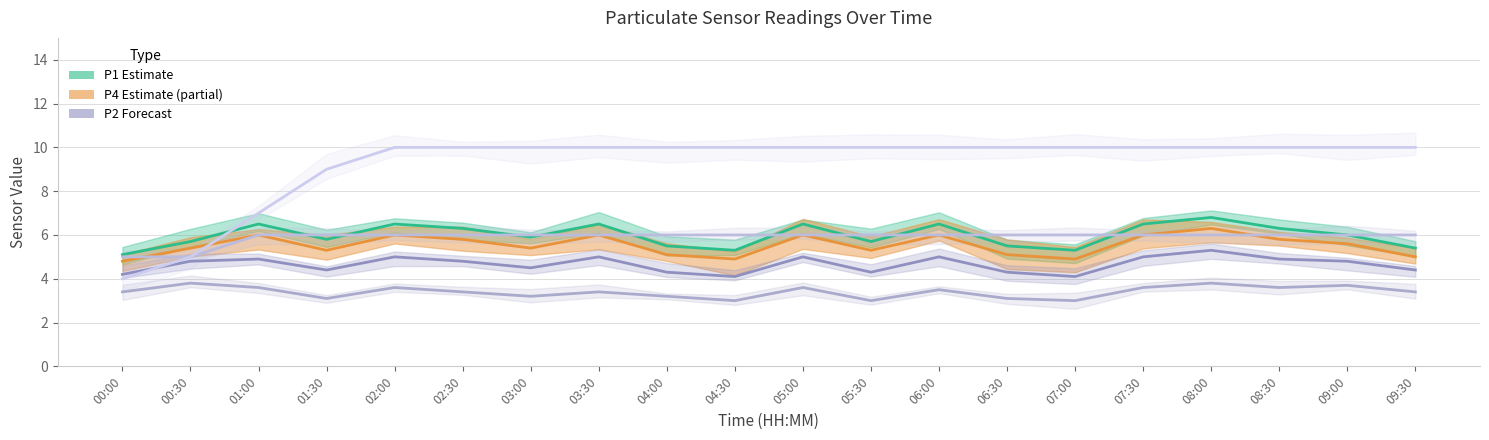

Where is the first local maximum for P4?

01:00